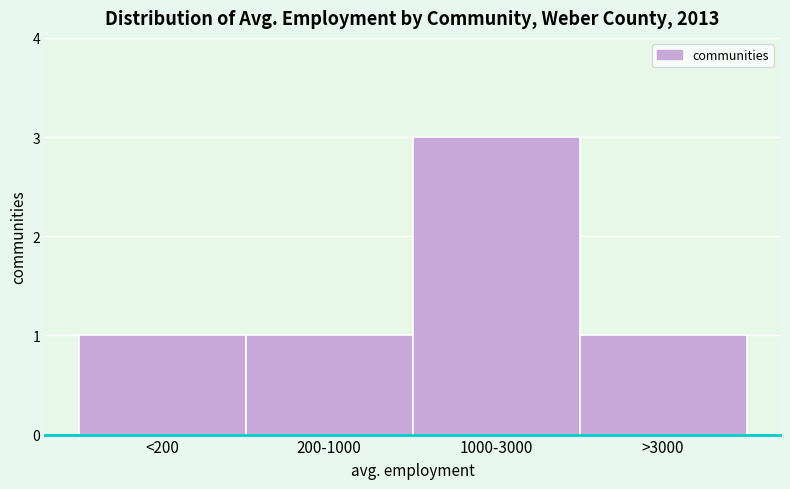

Reading left to right, what are all the values shown in this chart?

<200=1	200-1000=1	1000-3000=3	>3000=1